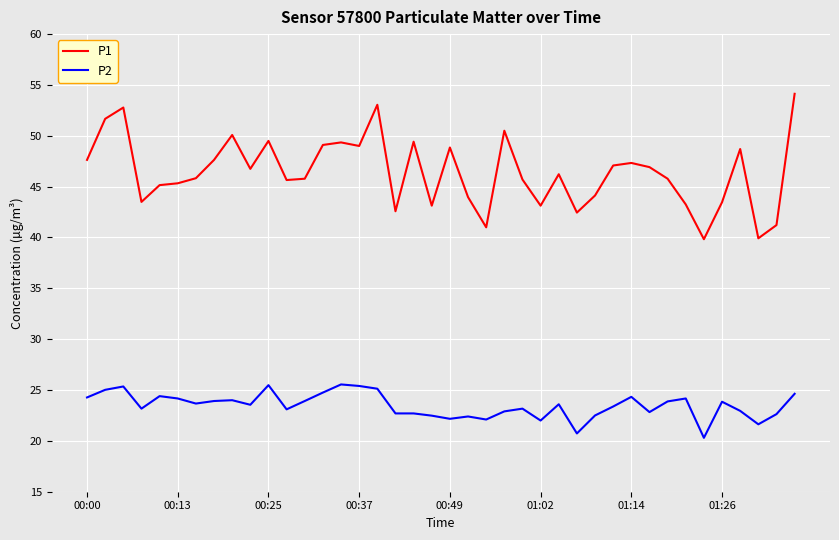

What is the minimum value shown in the chart?

20.3